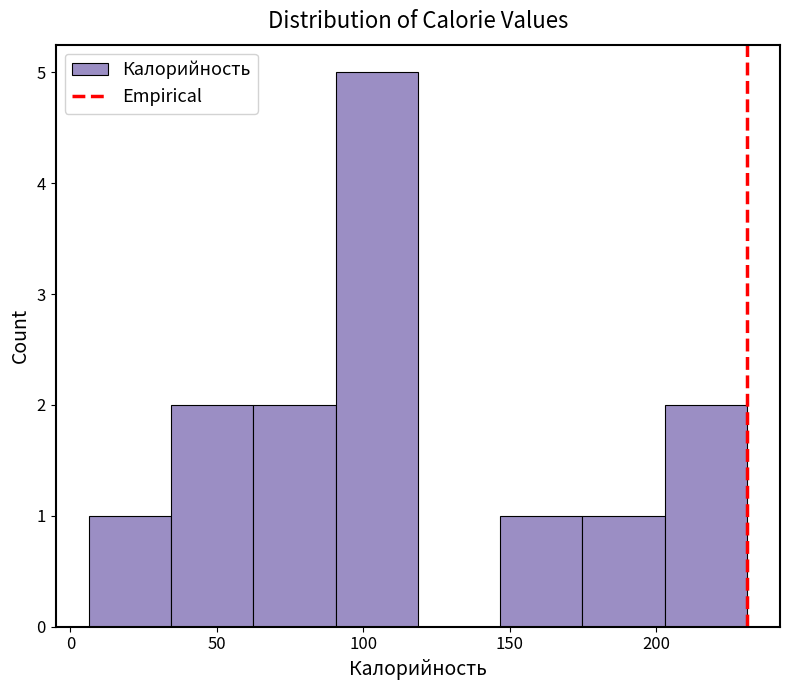

Reading left to right, list every bar in this chart as the range it spans on the x-axis followed by its height. Neither the bar edges nor the heights are printed on the chart, so give them approximately, as read against the axes.

5 to 35: 1
35 to 60: 2
60 to 90: 2
90 to 120: 5
120 to 145: 0
145 to 175: 1
175 to 205: 1
205 to 230: 2